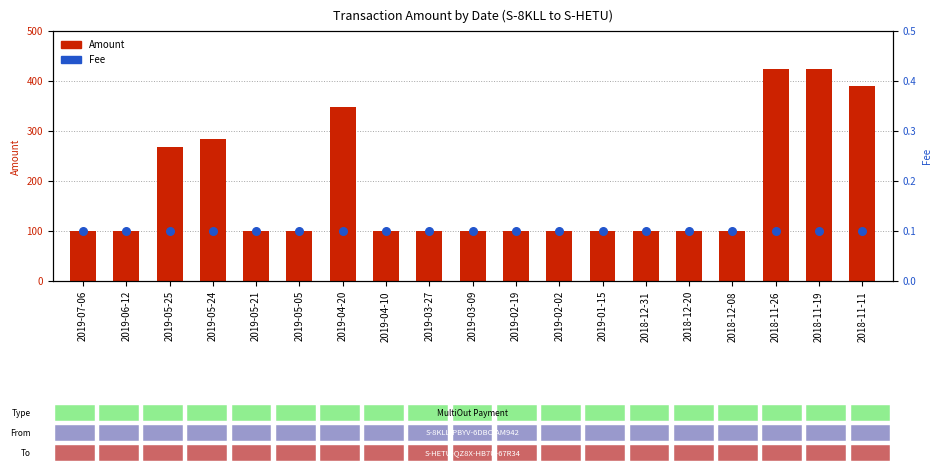

At how many categories does at least one series exceed 231?

6